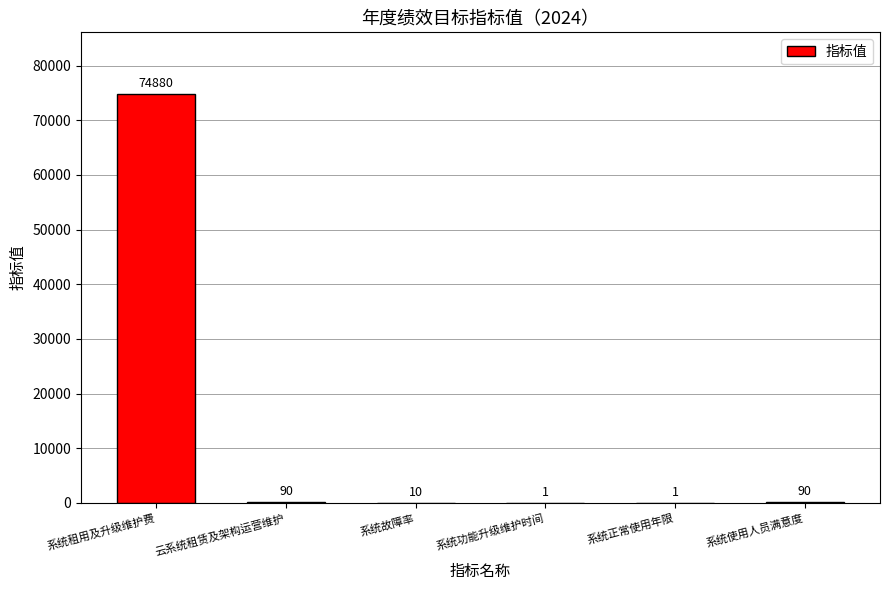

The value at 系统正常使用年限 is 1. True or false?

True